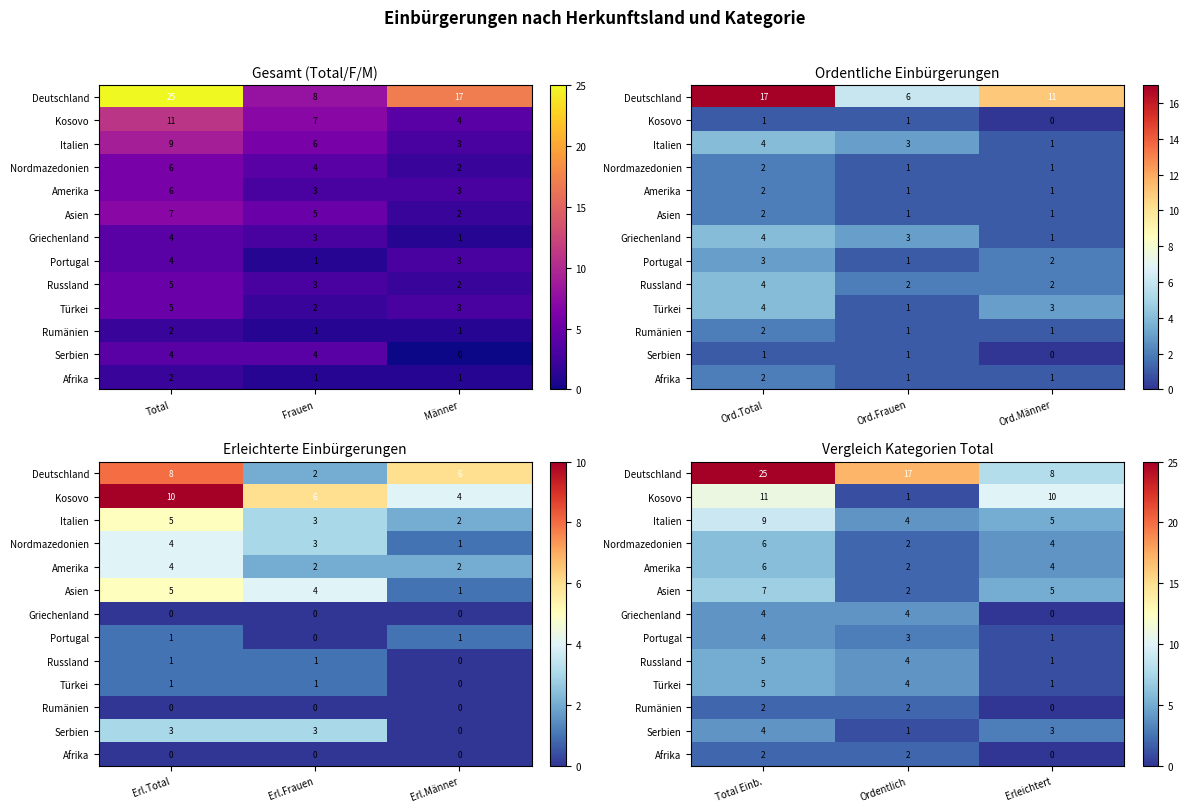

What is the total value across all series at Erleichtert?

42